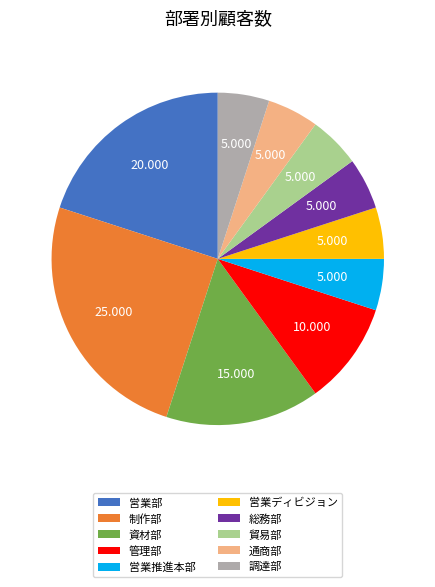

Do 管理部 and 営業推進本部 together represent more than half of the pie?

No